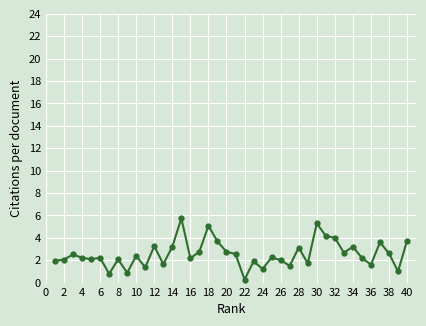

How many data points does each series have?

40